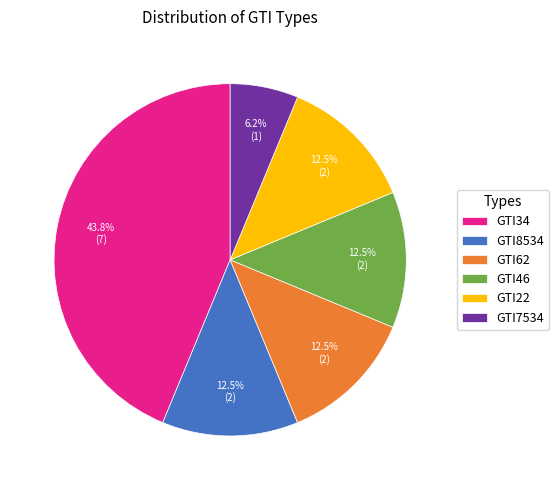

What is the smallest slice in the pie chart?

GTI7534